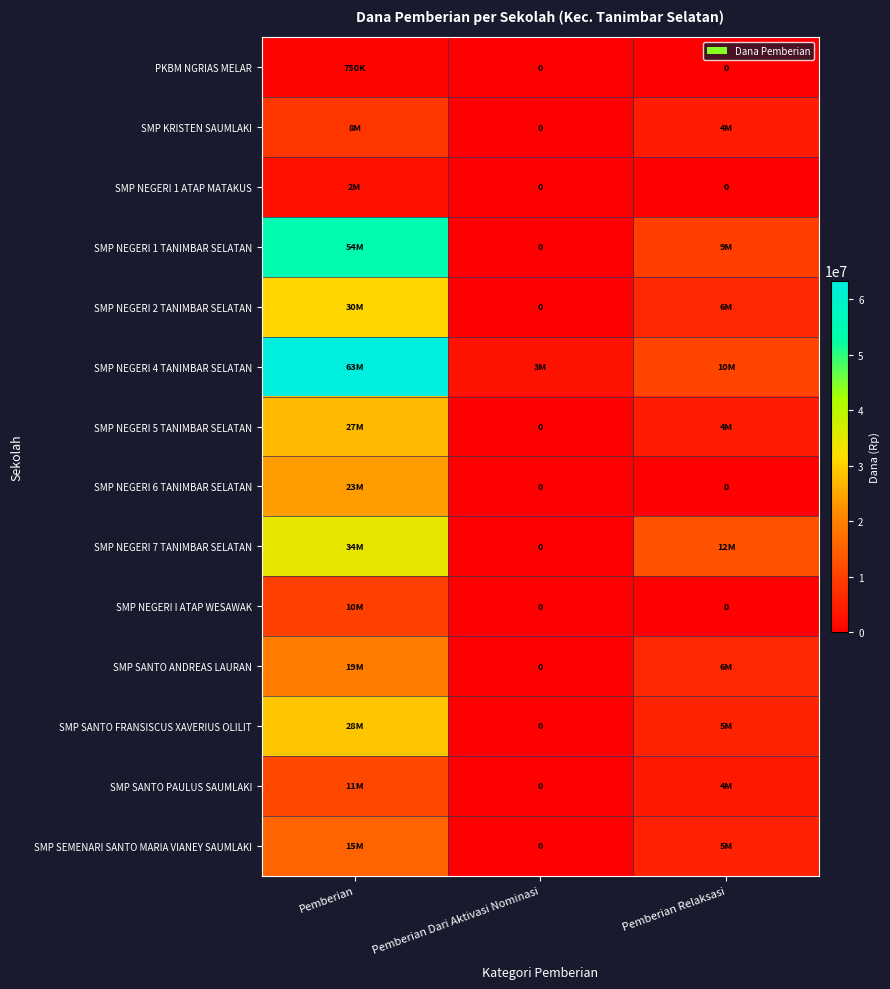

The value of SMP NEGERI 1 ATAP MATAKUS at Pemberian Dari Aktivasi Nominasi is -1370483. True or false?

False